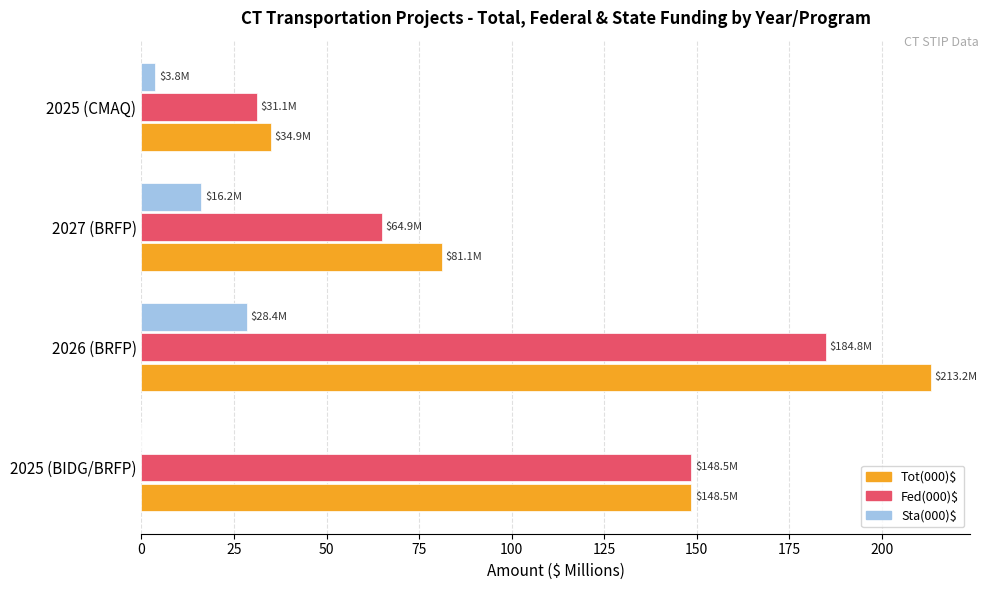

Is it true that Fed(000)$ equals 265.0 at 2026 (BRFP)?

False